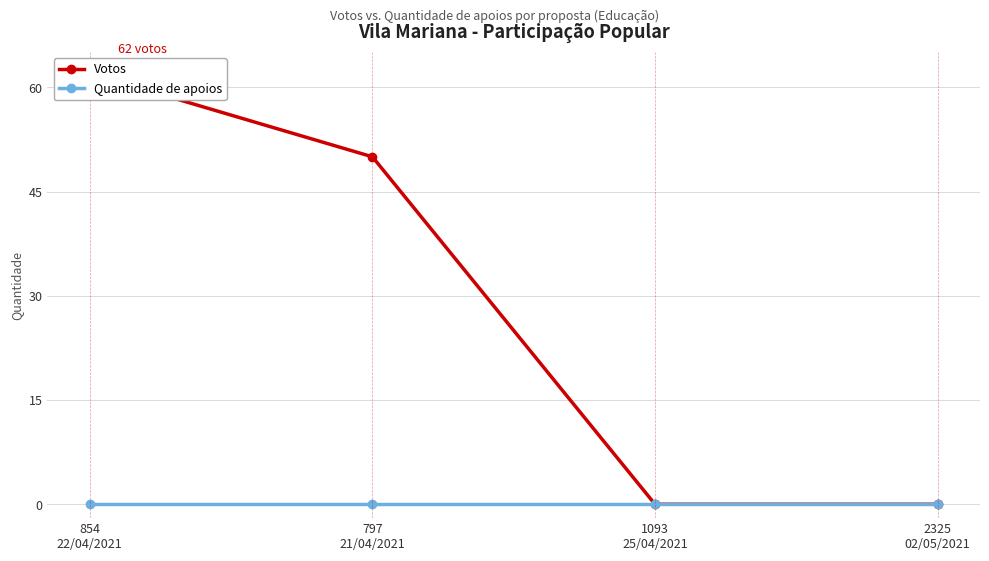

Does the chart have visible grid lines?

Yes